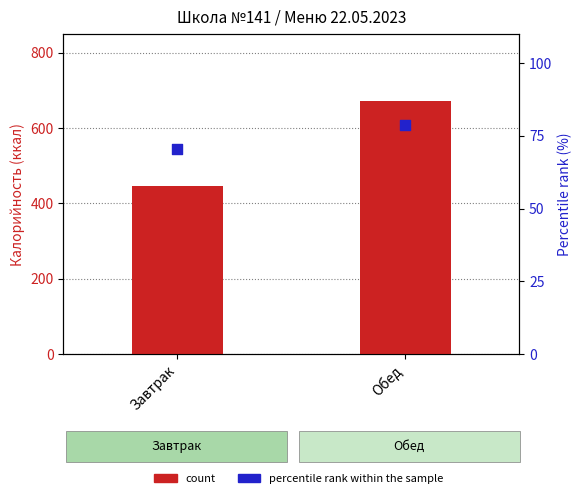

Which series has the largest Y range (max minus min)?

count